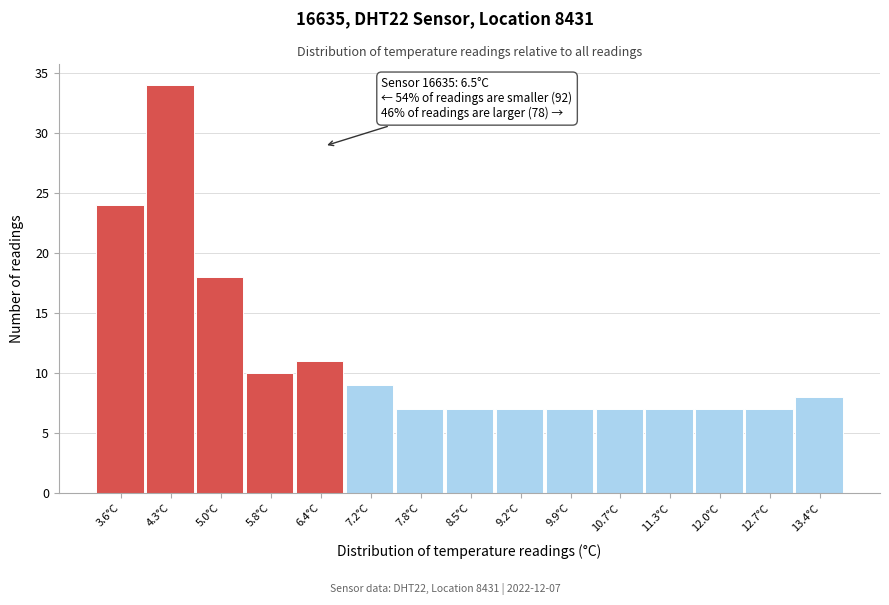

Over which range of the x-axis is the bar tallest?

4.0 to 4.7